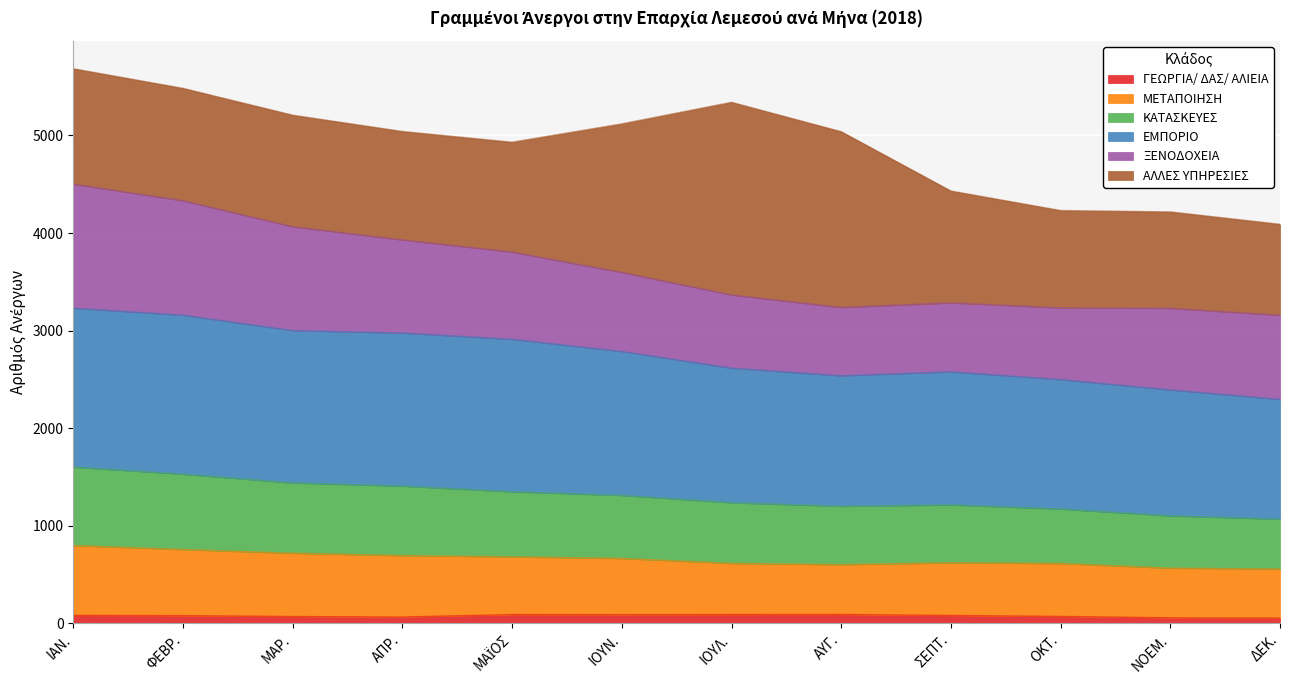

At which category does ΕΜΠΟΡΙΟ reach its first local valley?

ΑΥΓ.